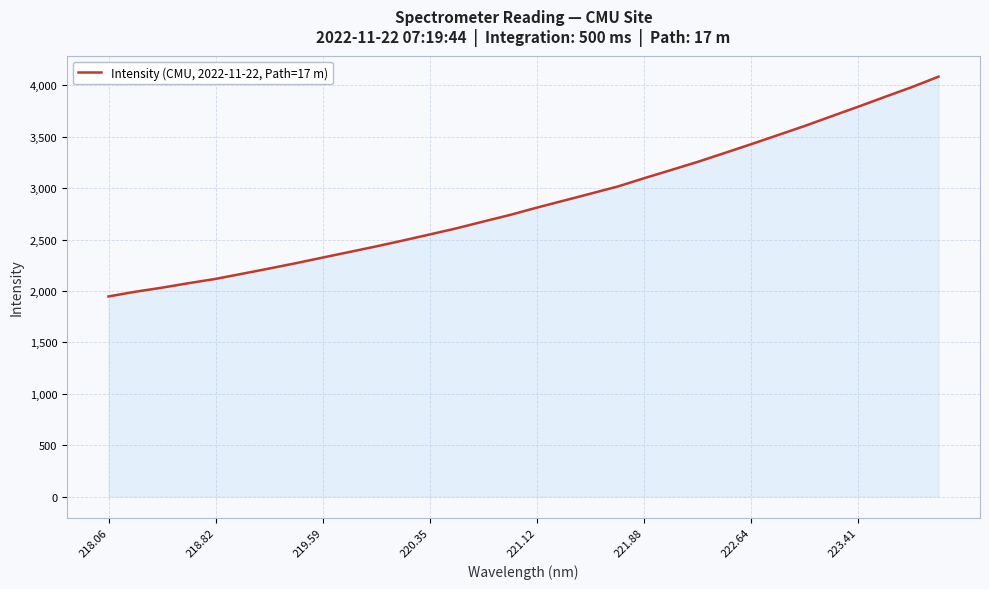

What is the greatest value displayed?

4084.8